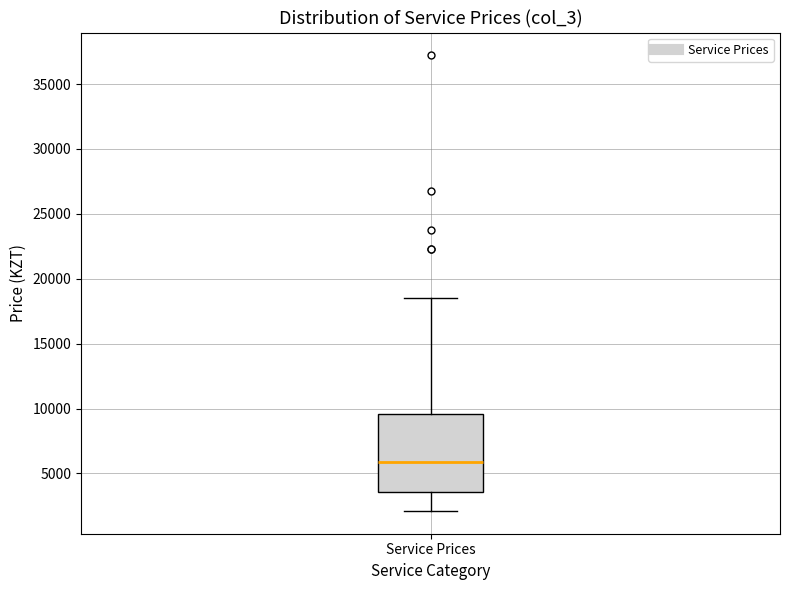

Where does the upper whisker of the box for Service Prices end on the y-axis? The values are not printed on the chart, so give them approximately, as read against the axis.

18500